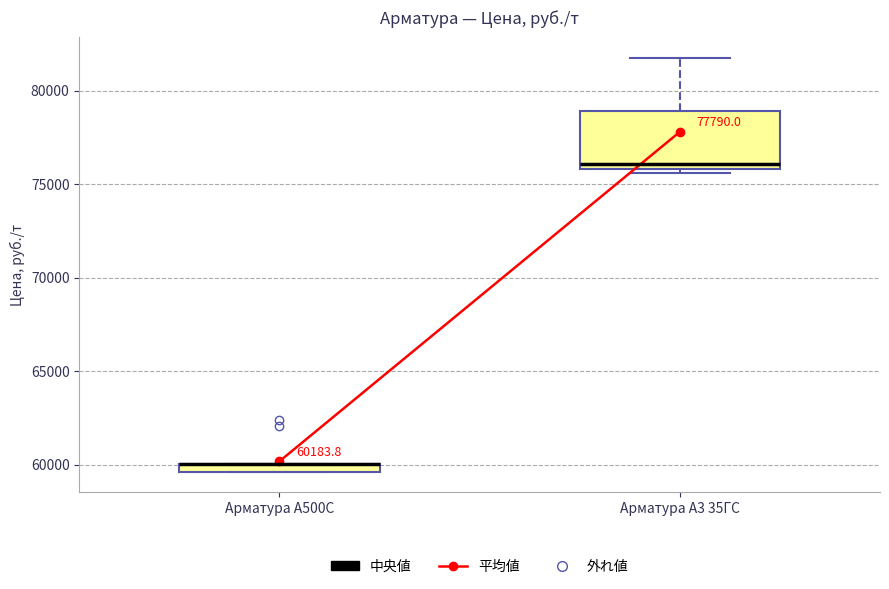

Which box is the tallest, from its lower edge to its upper edge?

Арматура А3 35ГС